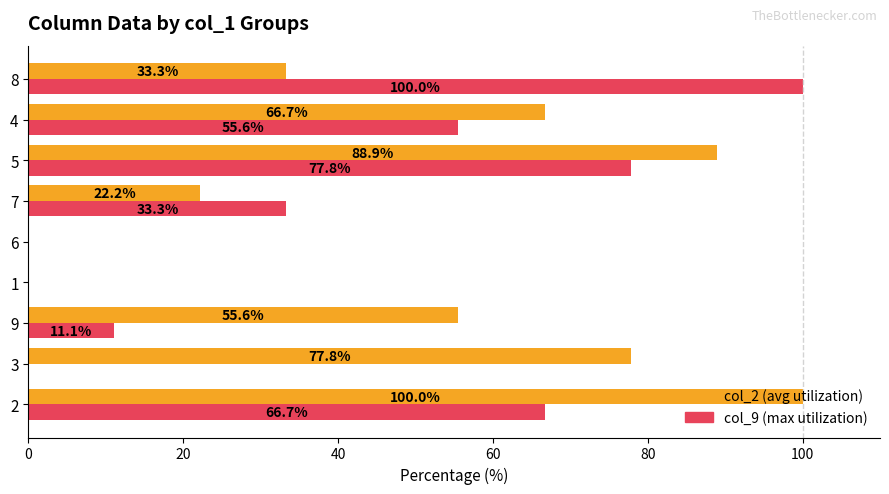

What is the greatest value displayed?

100.0